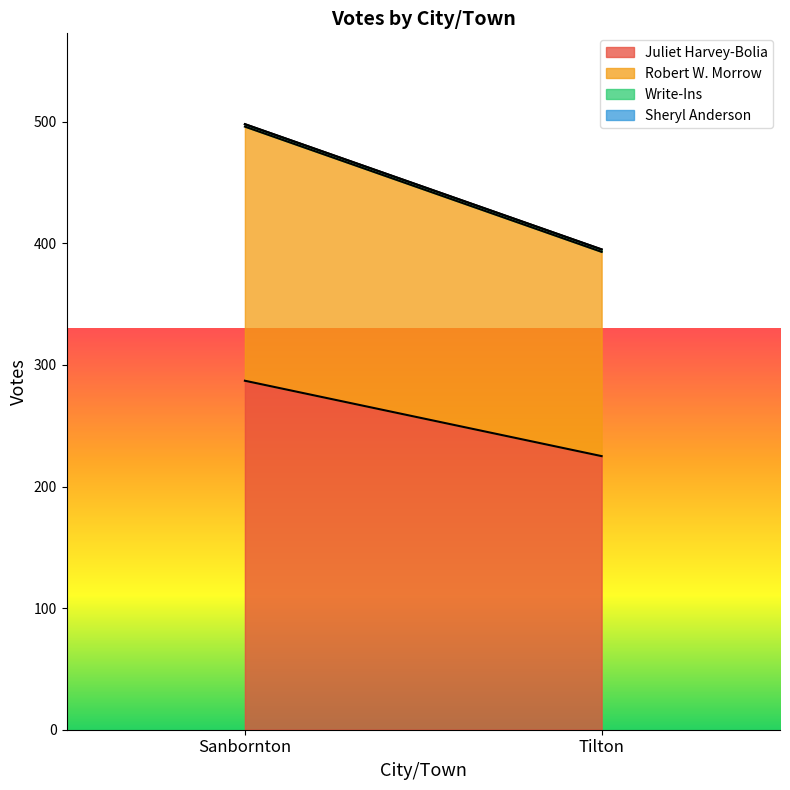

Which category has the lowest value across all series?

Sanbornton